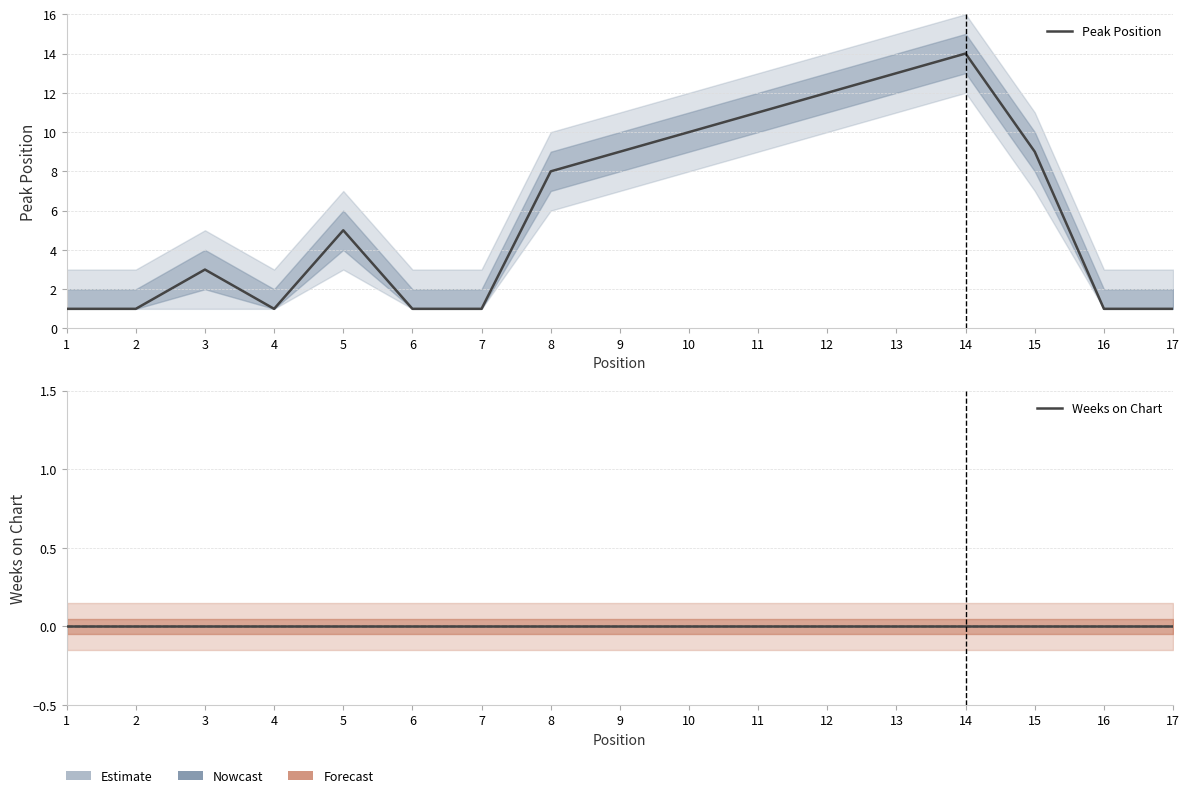

True or false: Peak Position and Weeks on Chart cross at least once.

False